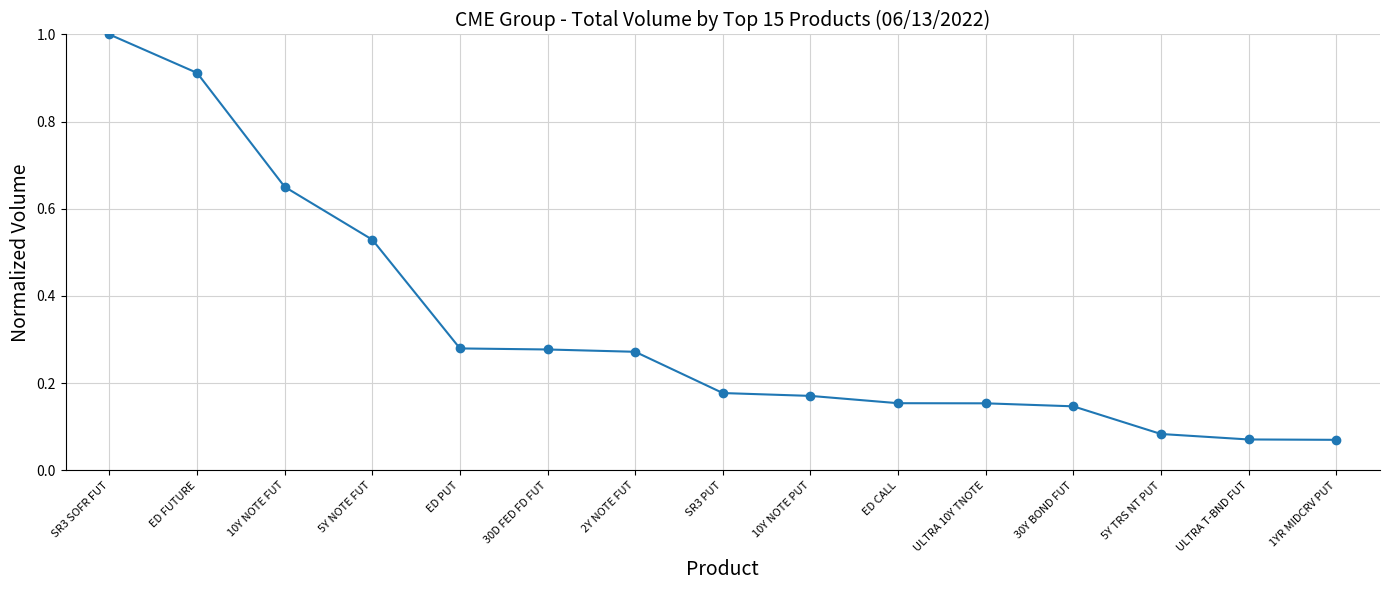

Is it true that the value at 30Y BOND FUT is 0.2?

False